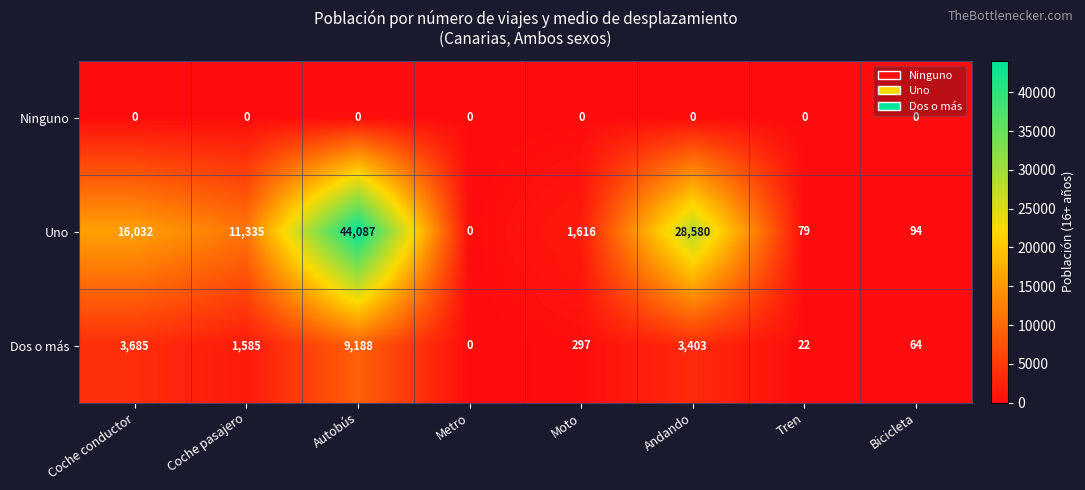

Is it true that Uno equals 355 at Moto?

False